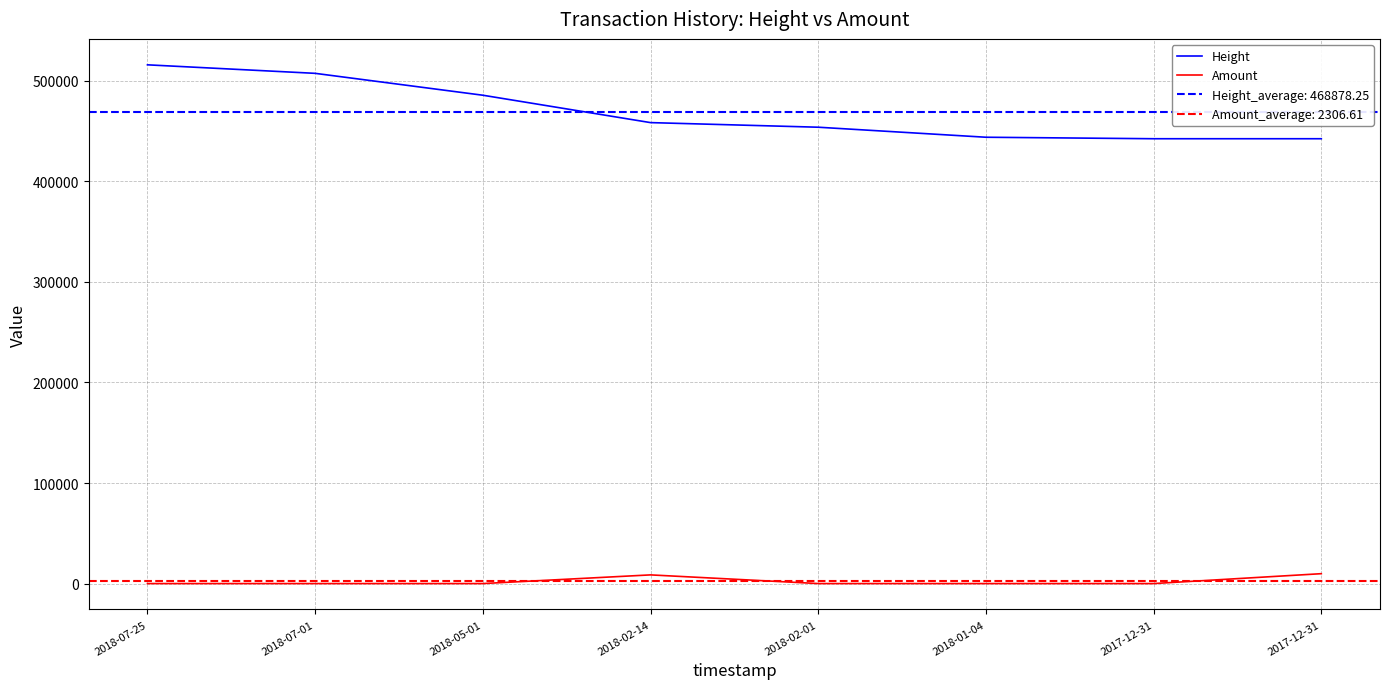

Which series has the largest total across all categories?

Height